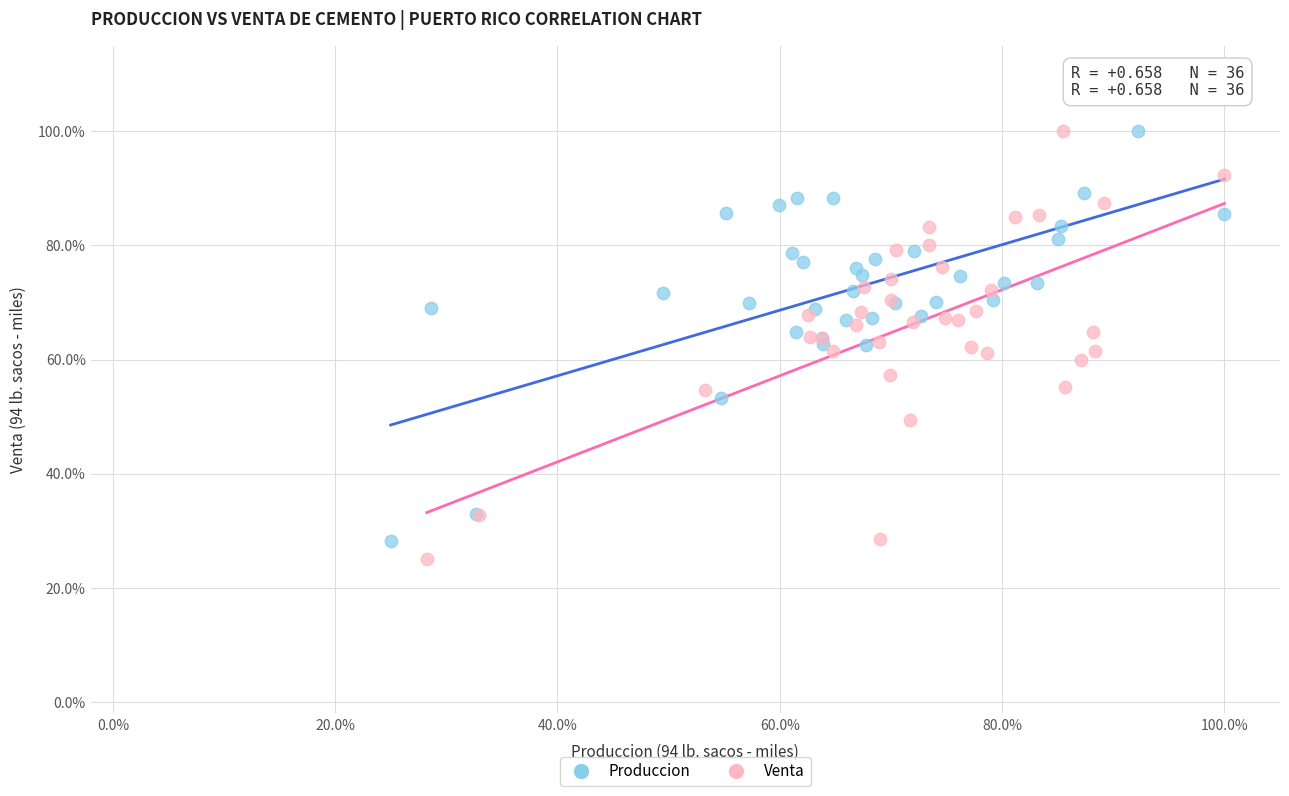

What are all the series names shown in the legend?

Produccion, Venta